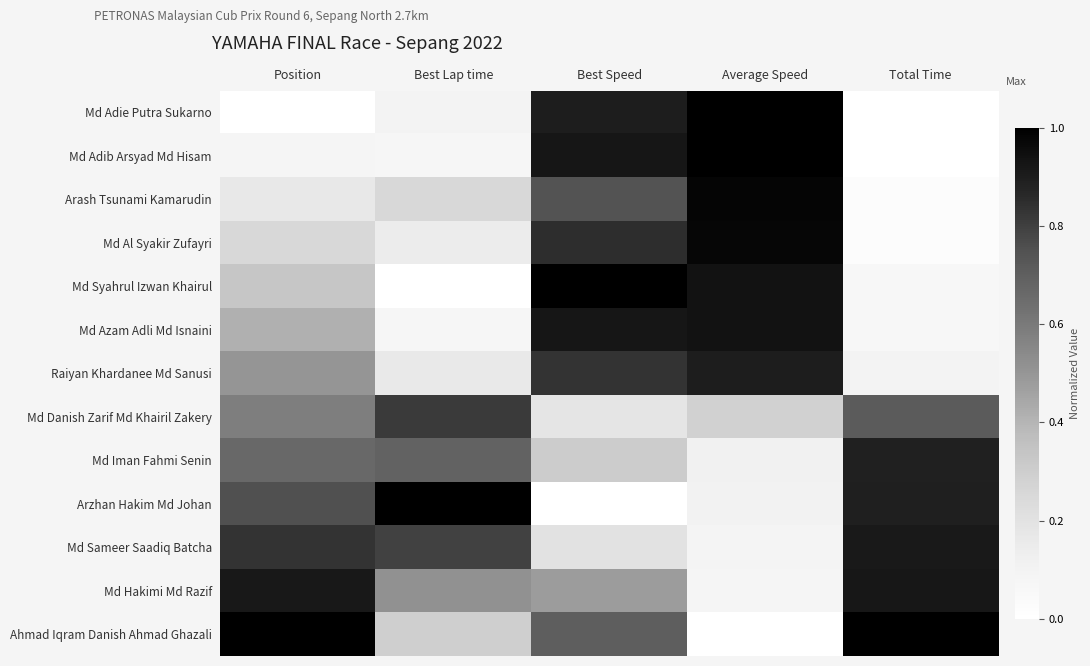

Count the number of categories in the chart.

5